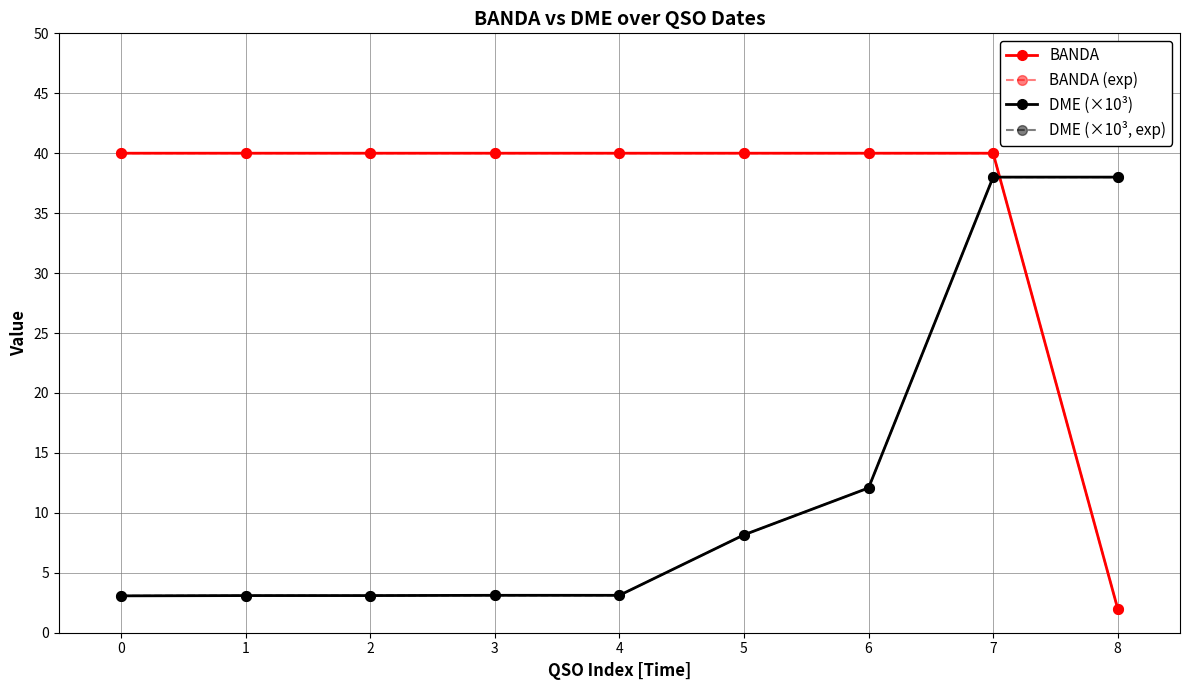

What is the sum of all DME (×10³) values?

111.8